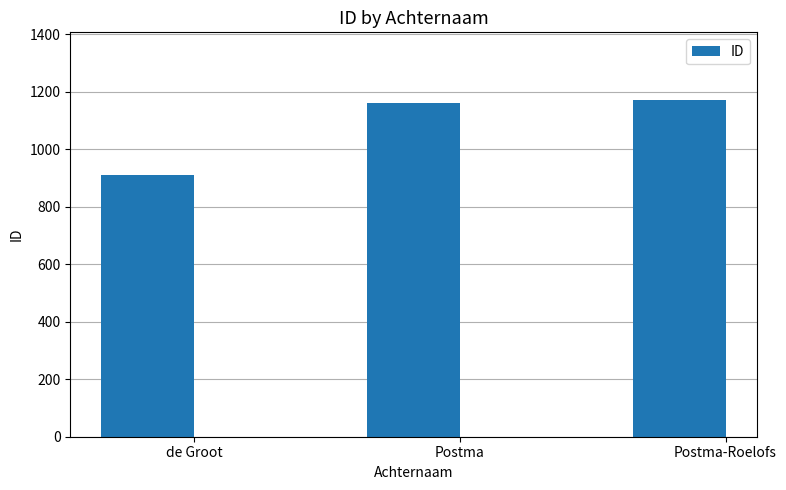

Read the value at de Groot.

909